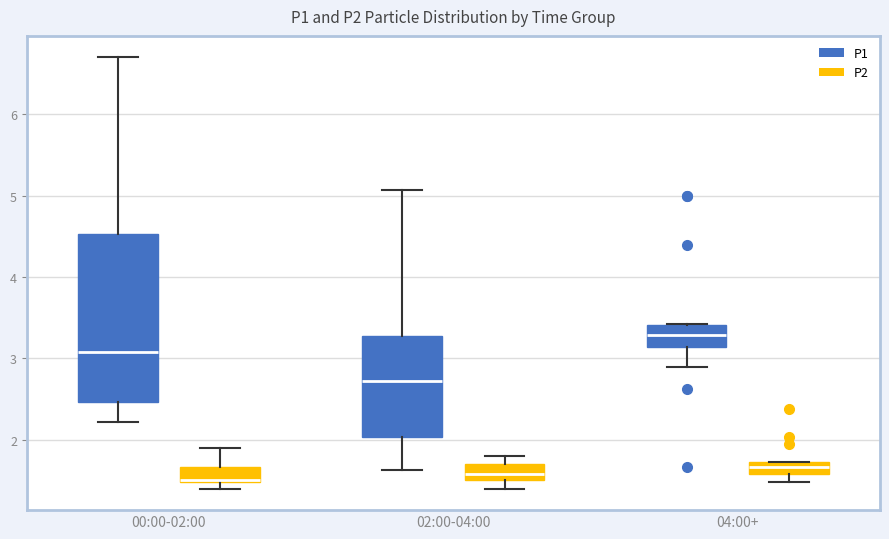

Which box is the tallest, from its lower edge to its upper edge?

00:00-02:00 (P1)